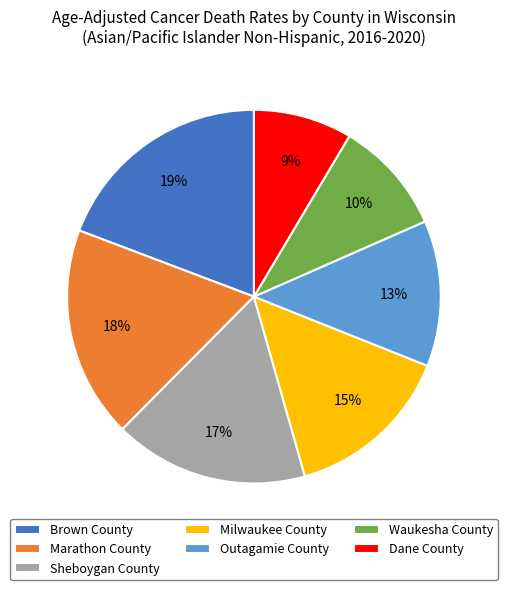

True or false: Marathon County accounts for 31% of the total.

False